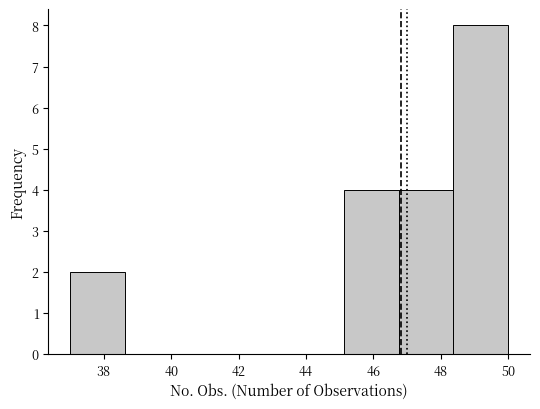

Reading left to right, transcribe this chart: for each bar, give the range it covers on the x-axis and its height. Neither the bar edges nor the heights are printed on the chart, so give them approximately, as read against the axes.

37.0 to 38.6: 2
38.6 to 40.2: 0
40.2 to 41.8: 0
41.8 to 43.6: 0
43.6 to 45.2: 0
45.2 to 46.8: 4
46.8 to 48.4: 4
48.4 to 50.0: 8